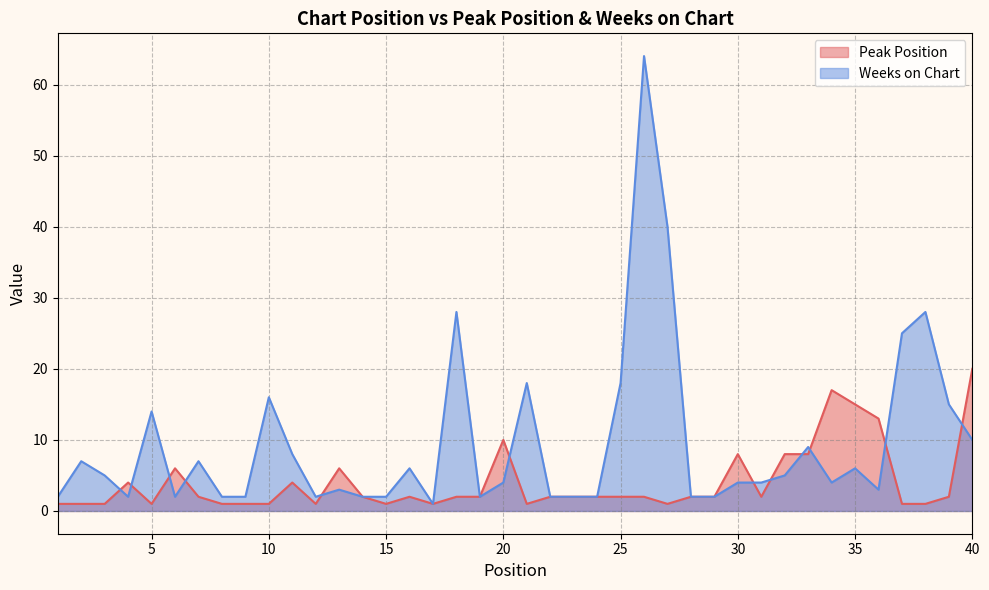

At which category does Peak Position reach its first local peak?

4